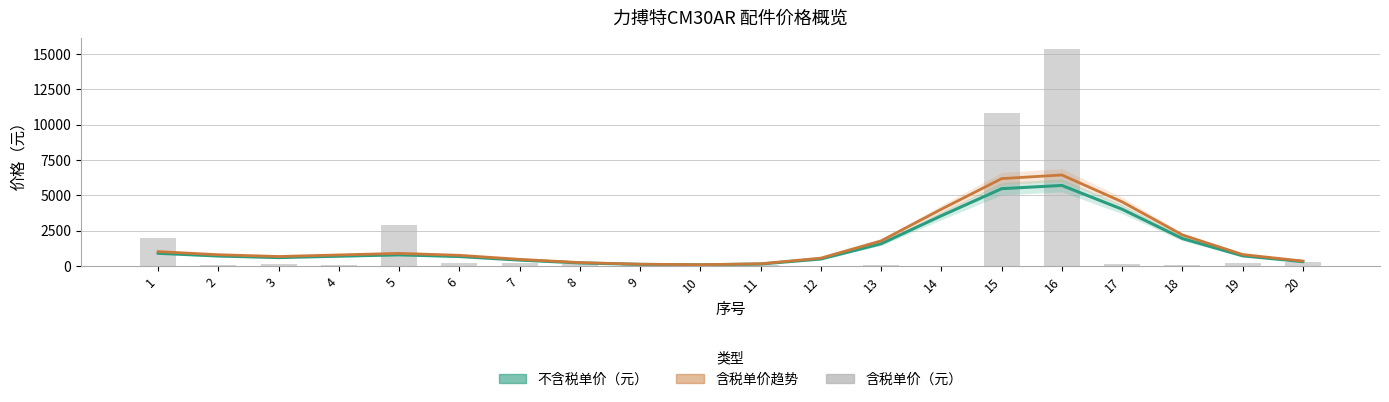

What is the value of the 不含税单价（元） bar at the 12th from the left?

492.0